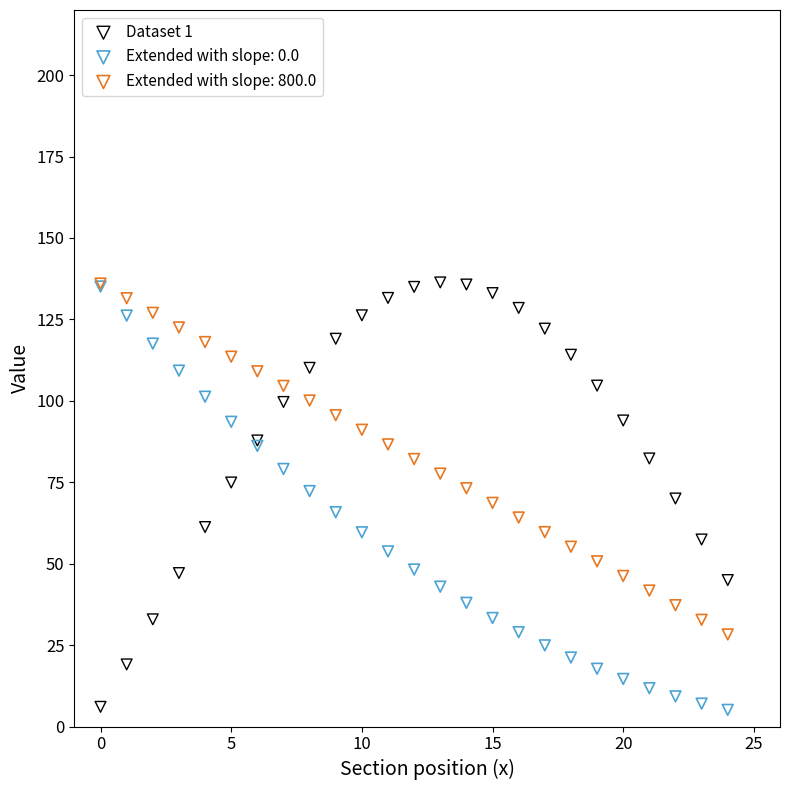

What are all the series names shown in the legend?

Dataset 1, Extended with slope: 0.0, Extended with slope: 800.0